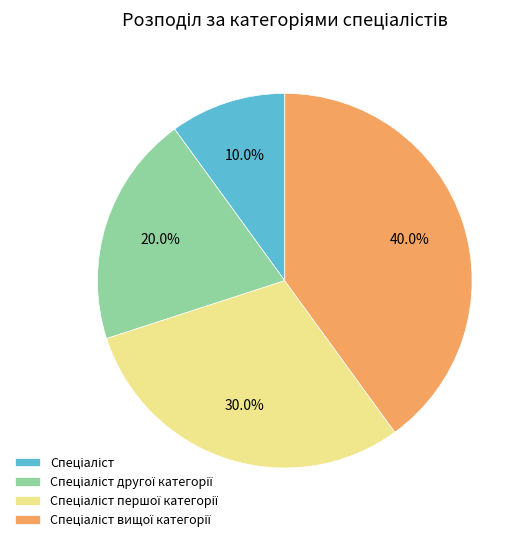

Is there a majority slice in this chart?

No